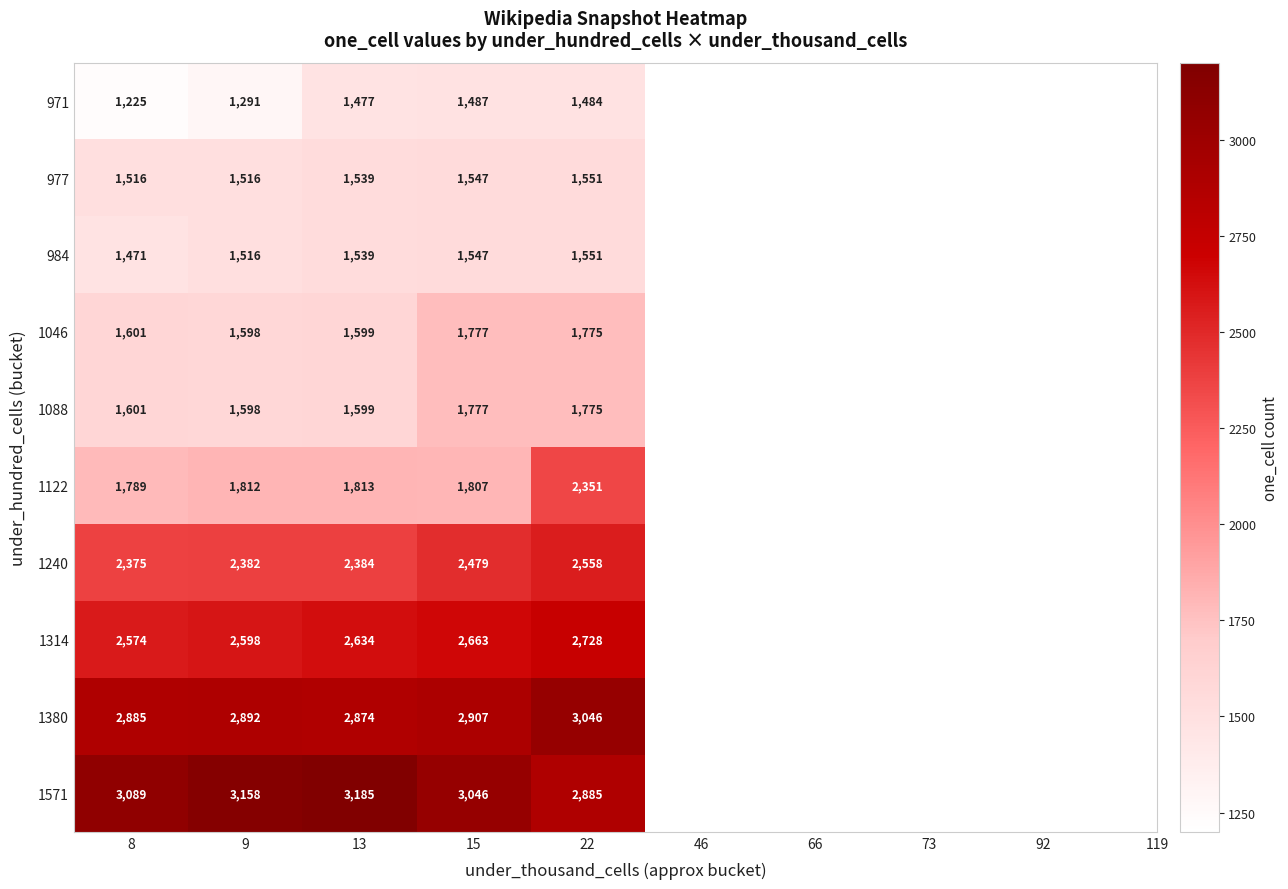

What is the total value across all series at 13?

20643